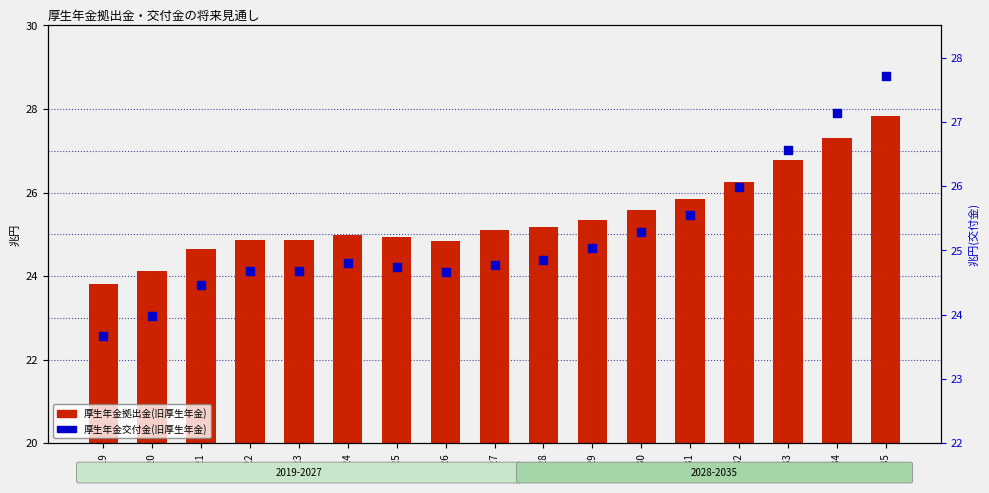

What are all the series names shown in the legend?

厚生年金拠出金(旧厚生年金), 厚生年金交付金(旧厚生年金)